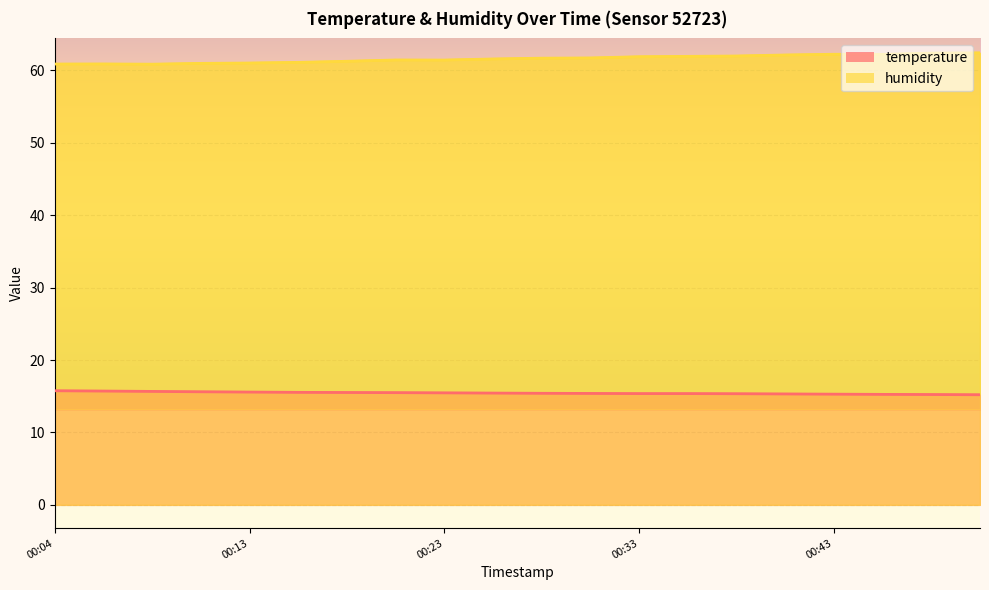

True or false: humidity and temperature cross at least once.

False